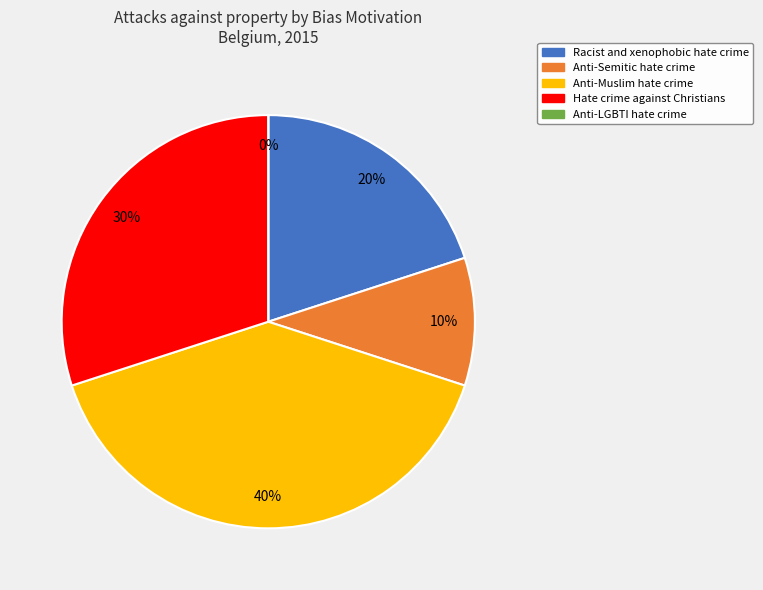

How many segments does this pie chart have?

5